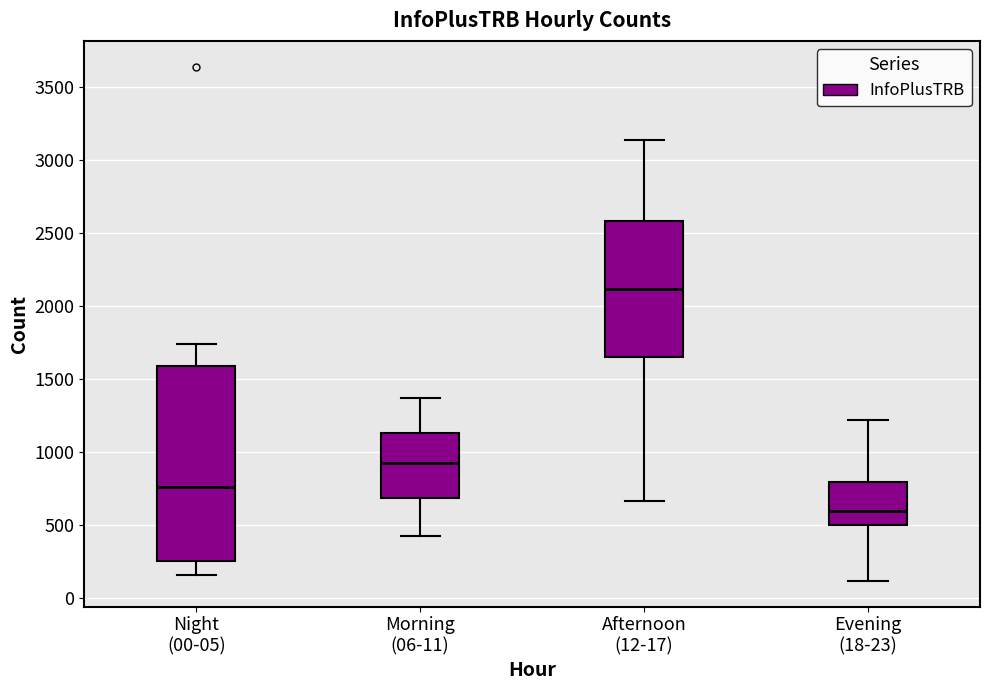

Reading left to right, transcribe this box plot: for each box, give where its median line is, the range the box spans, and where its two whiskers end, as read against the y-axis. The values are not printed on the chart, so give them approximately, as read against the axis.

Night (00-05): median 750, box 250 to 1600, whiskers 150 to 1750
Morning (06-11): median 950, box 700 to 1150, whiskers 400 to 1350
Afternoon (12-17): median 2100, box 1650 to 2600, whiskers 650 to 3150
Evening (18-23): median 600, box 500 to 800, whiskers 100 to 1200